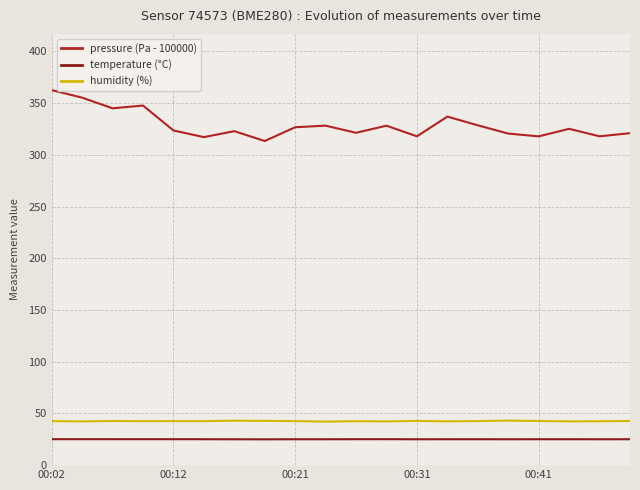

True or false: temperature (°C) has more than 1 points higher than both neighbors.

True